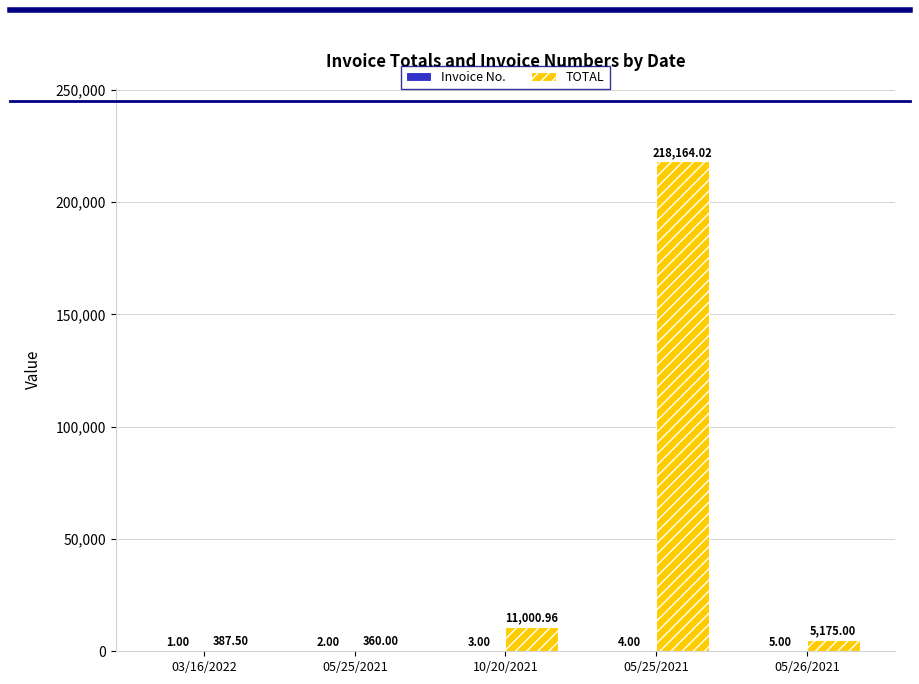

The Invoice No. series shows 1.0 at 03/16/2022. True or false?

True